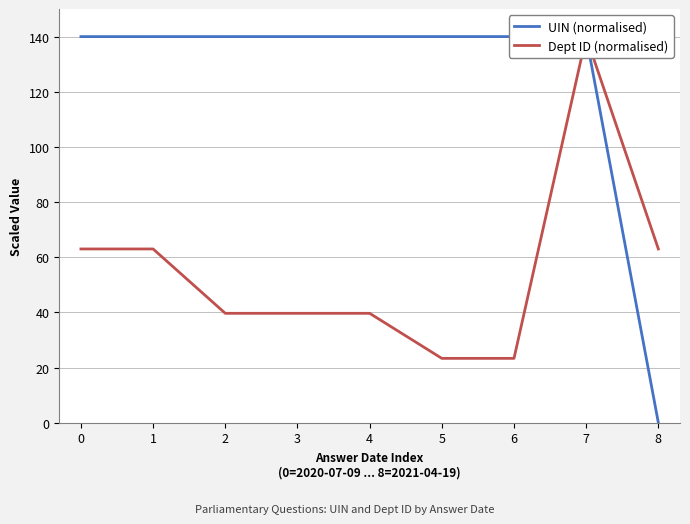

How many lines are shown in the chart?

2